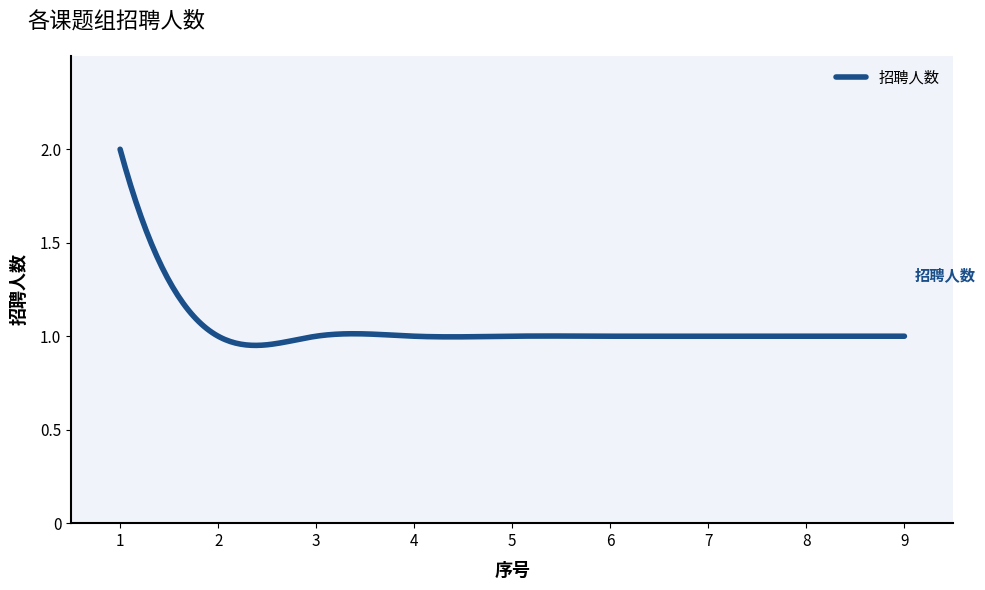

What is the greatest value displayed?

2.0